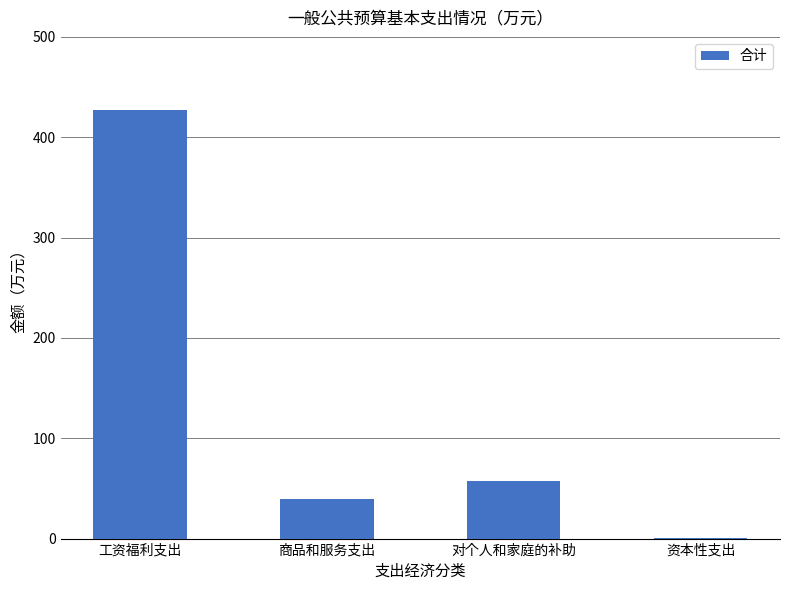

What is the ratio of the value at 商品和服务支出 to the value at 工资福利支出?

0.1